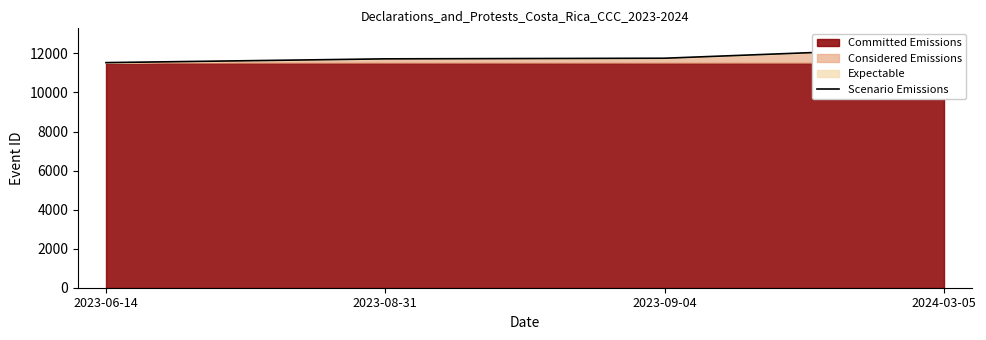

Reading right to left, what are all the values shown in this chart?

12302	11755	11723	11530